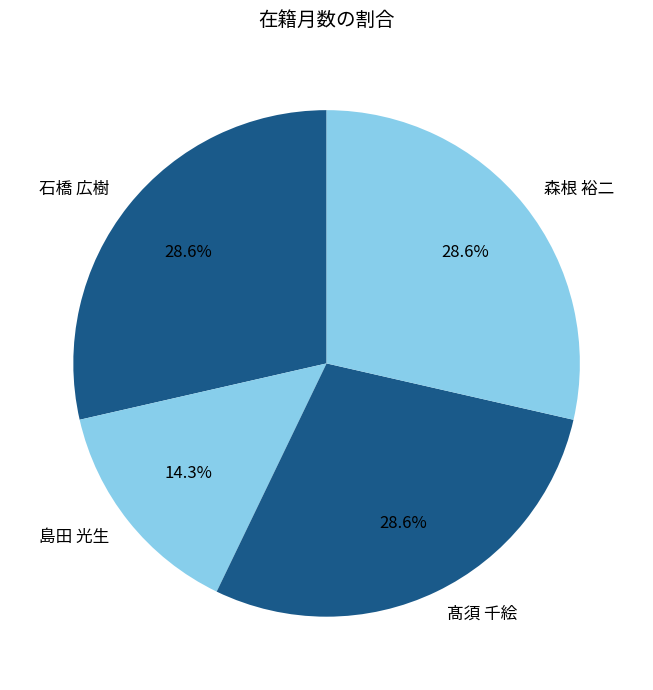

How many segments does this pie chart have?

4